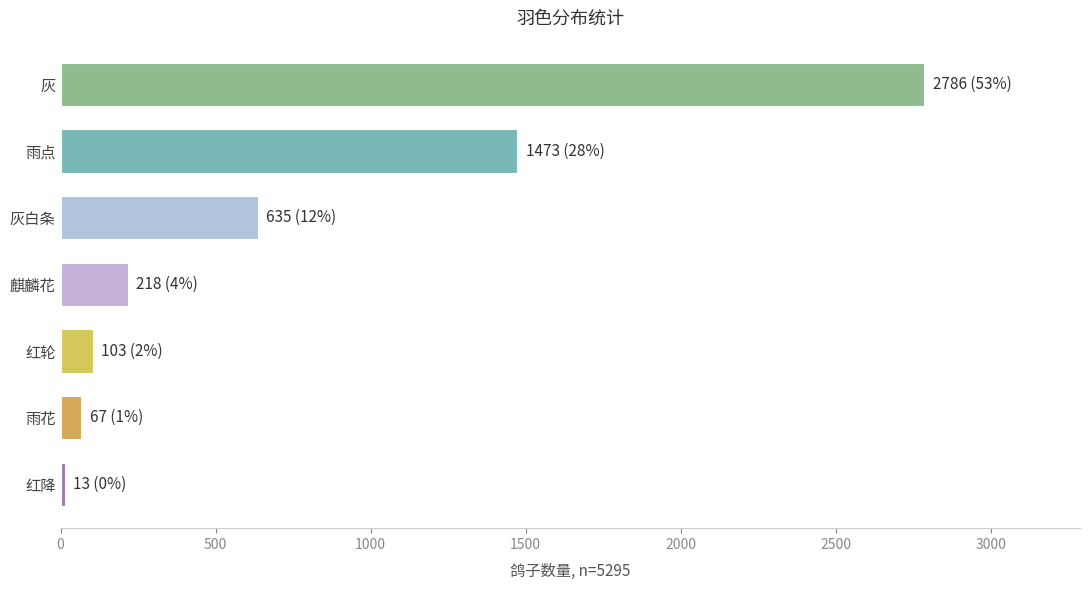

Which category has the lowest value across all series?

红降